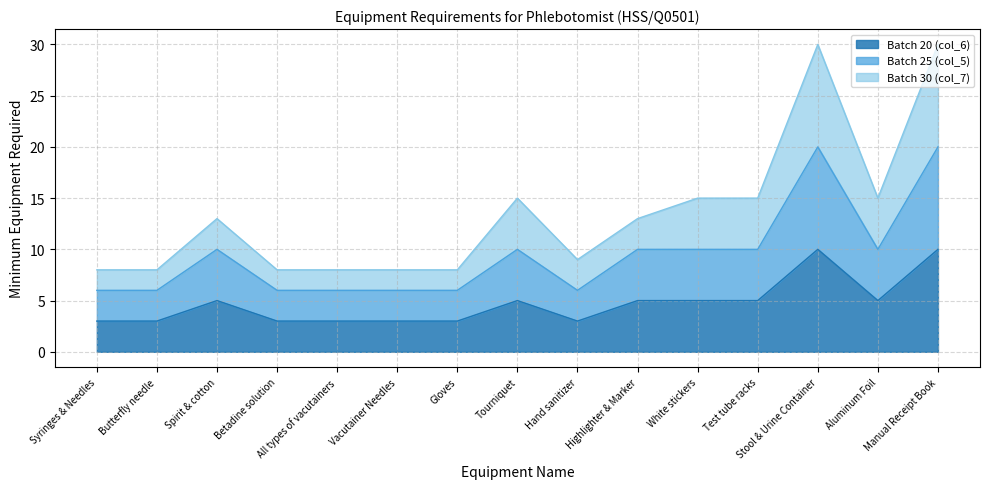

How many distinct data groups are displayed?

3